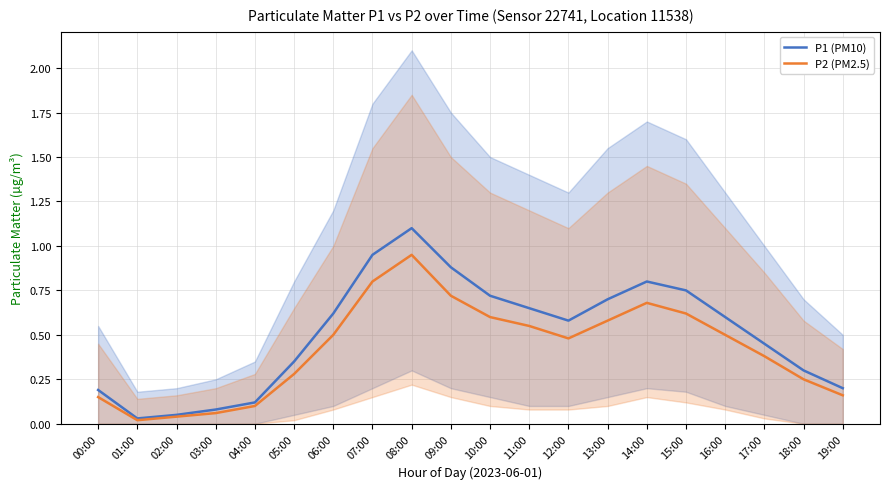

At which label is P1 (PM10) closest to 0?

01:00